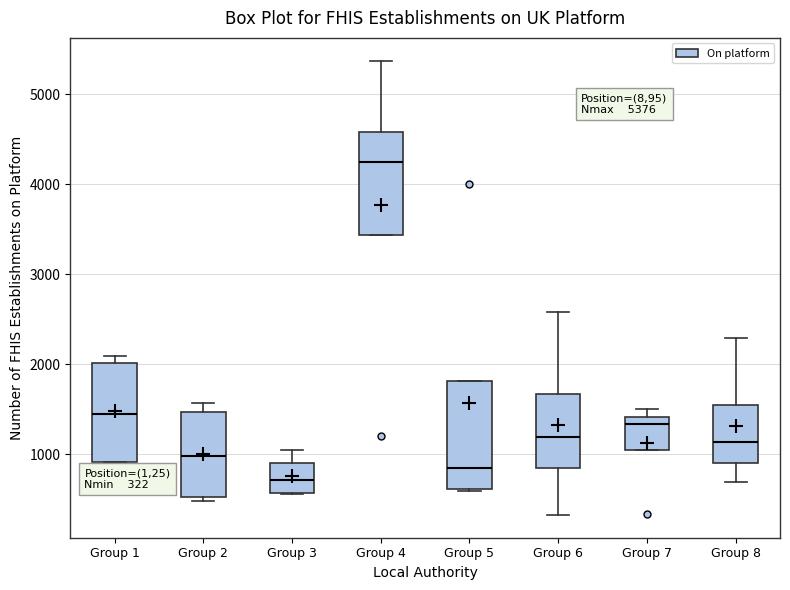

Which box has the lowest median line?

Group 3